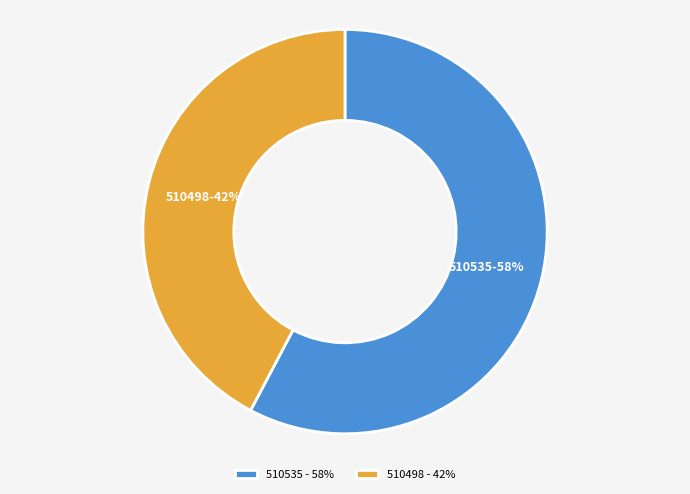

Does any single category account for the majority?

Yes